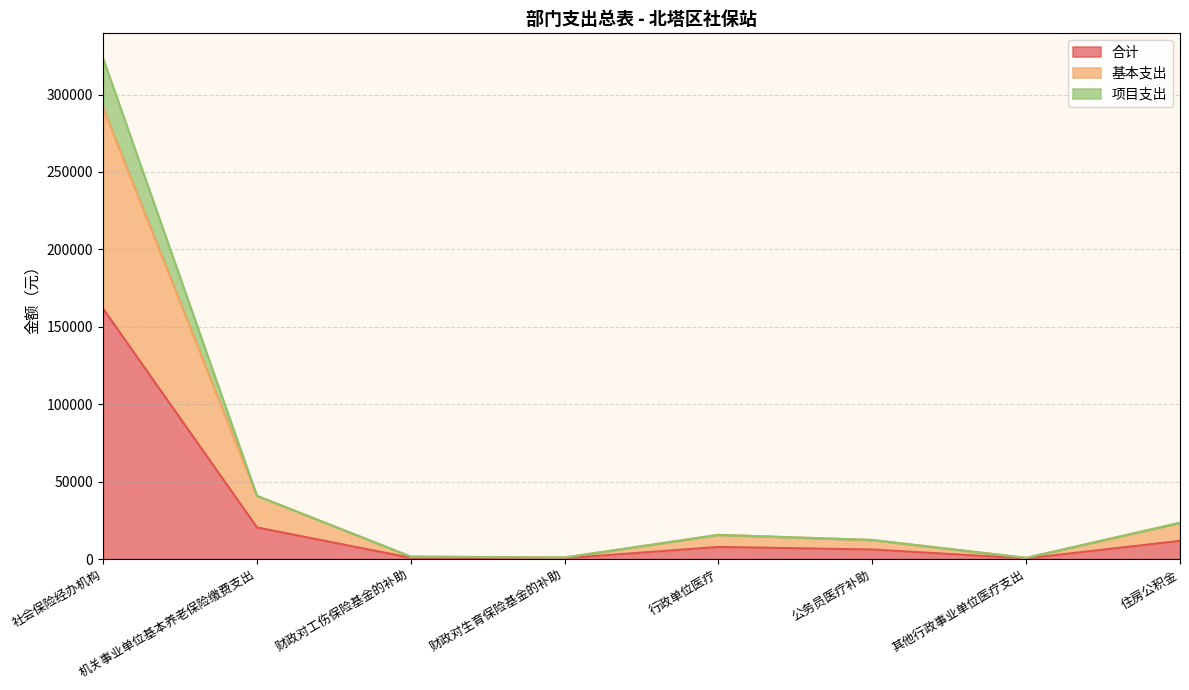

Is it true that 基本支出 equals 1216 at 其他行政事业单位医疗支出?

False